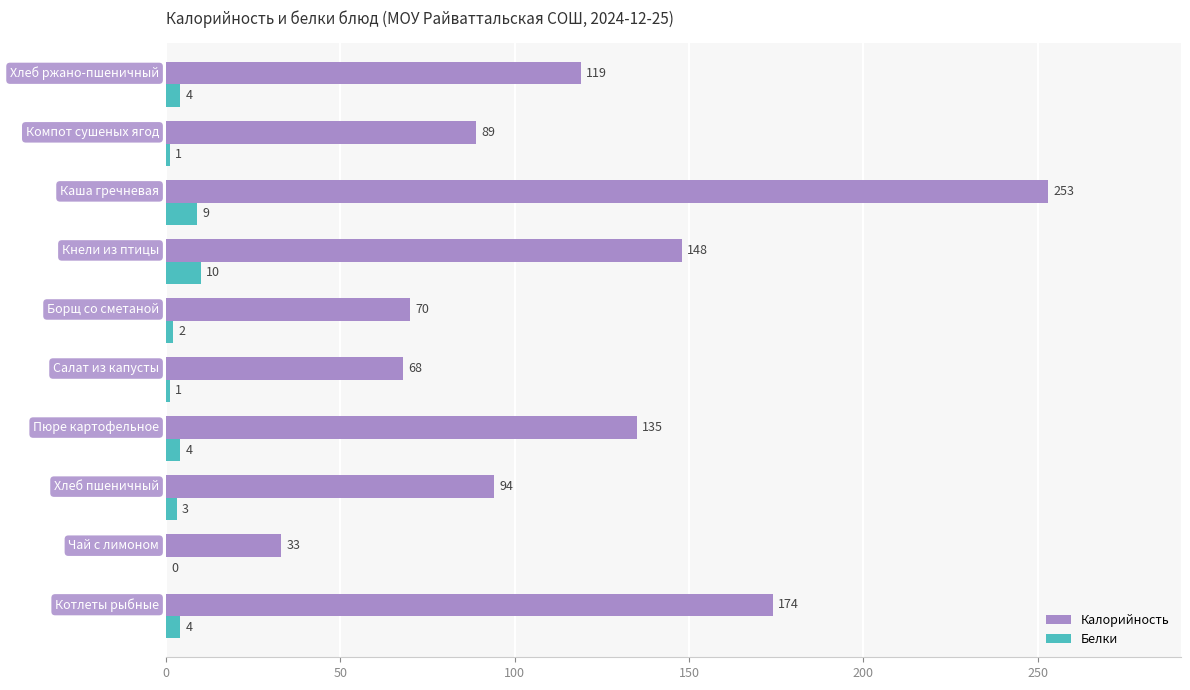

Which series has the largest range (max minus min)?

Калорийность